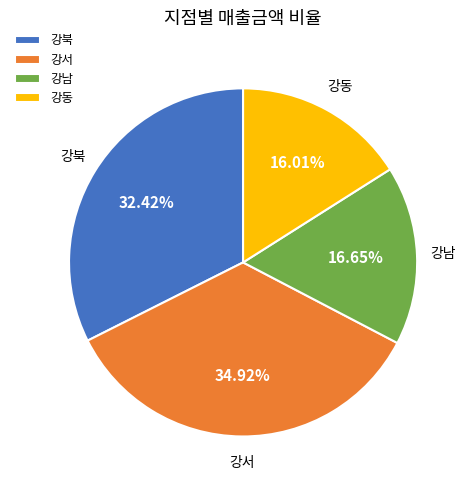

To the nearest percent, what percentage of the pie is 강북?

32%